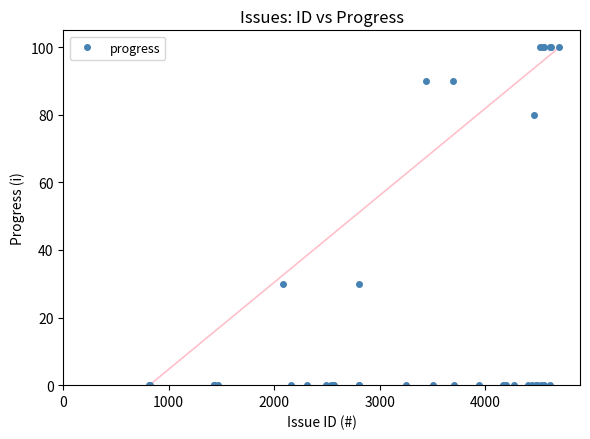

Count the number of categories in the chart.

39